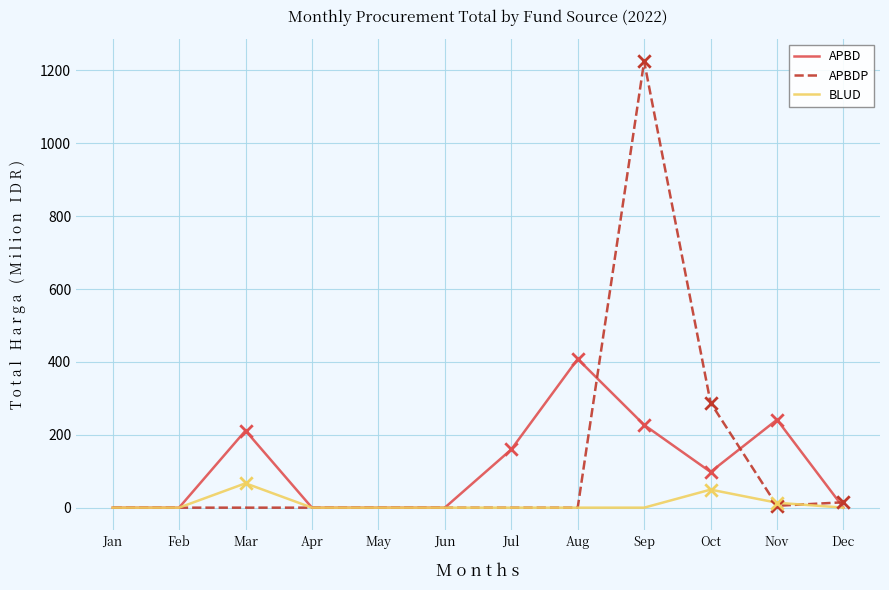

Which series changed the most between Mar and Sep?

APBDP